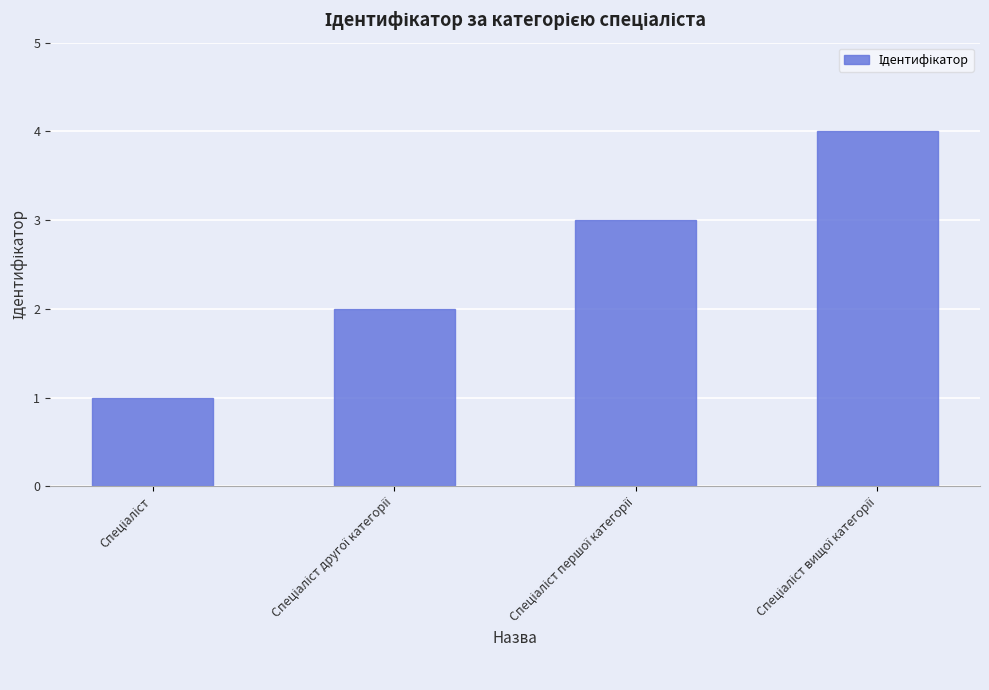

What is the greatest value displayed?

4